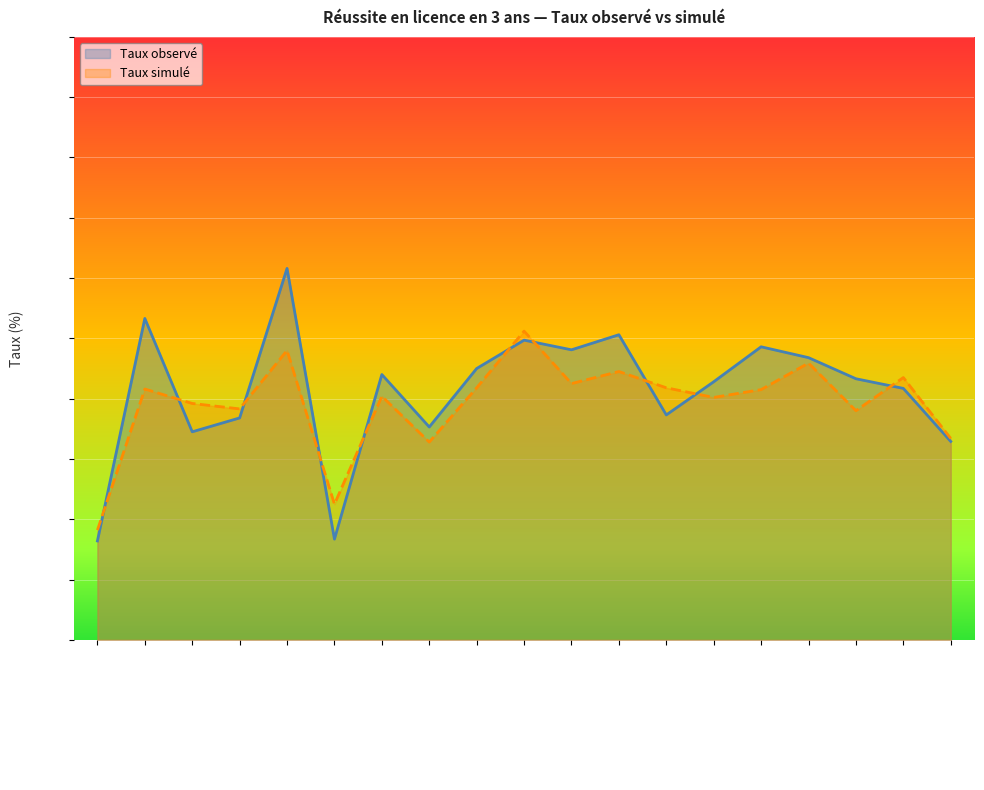

What position from the left is UNIVERSITE AVIGNON?

8